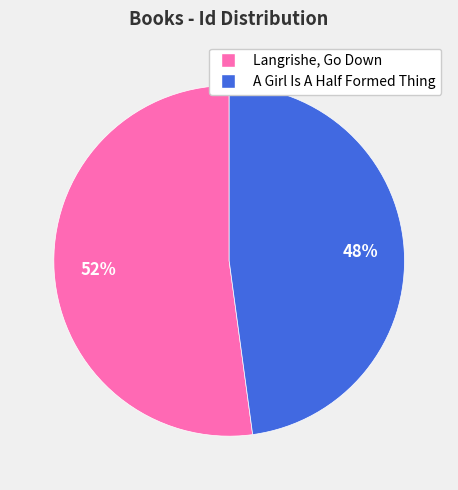

What is the majority slice?

Langrishe, Go Down